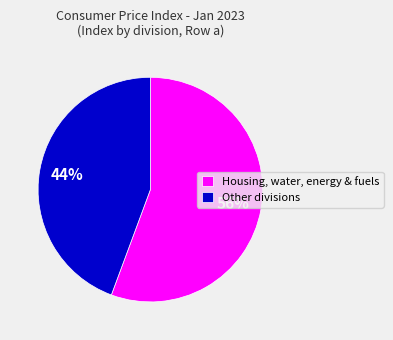

Is there any slice that represents more than half of the pie?

Yes